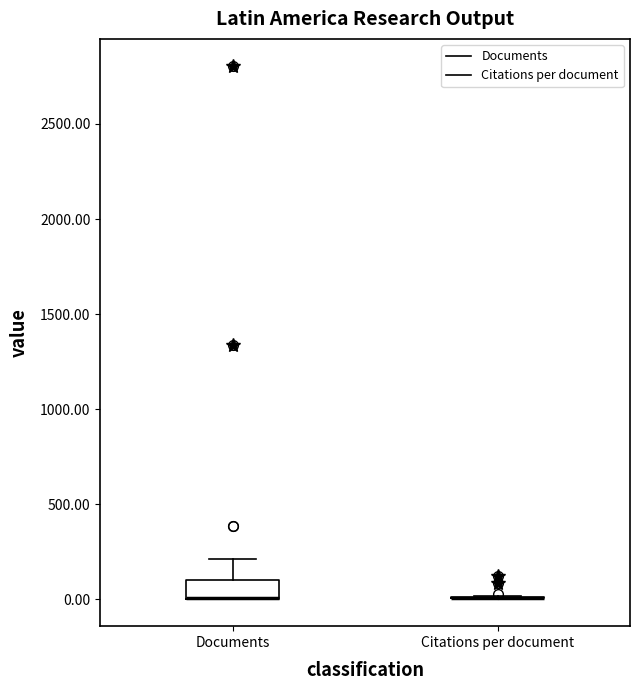

Reading left to right, transcribe this box plot: for each box, give where its median line is, the range the box spans, and where its two whiskers end, as read against the y-axis. The values are not printed on the chart, so give them approximately, as read against the axis.

Documents: median 0 (drawn on the box's lower edge), box 0 to 100, whiskers 0 to 200
Citations per document: box collapsed to a line at 0, whiskers 0 to 0